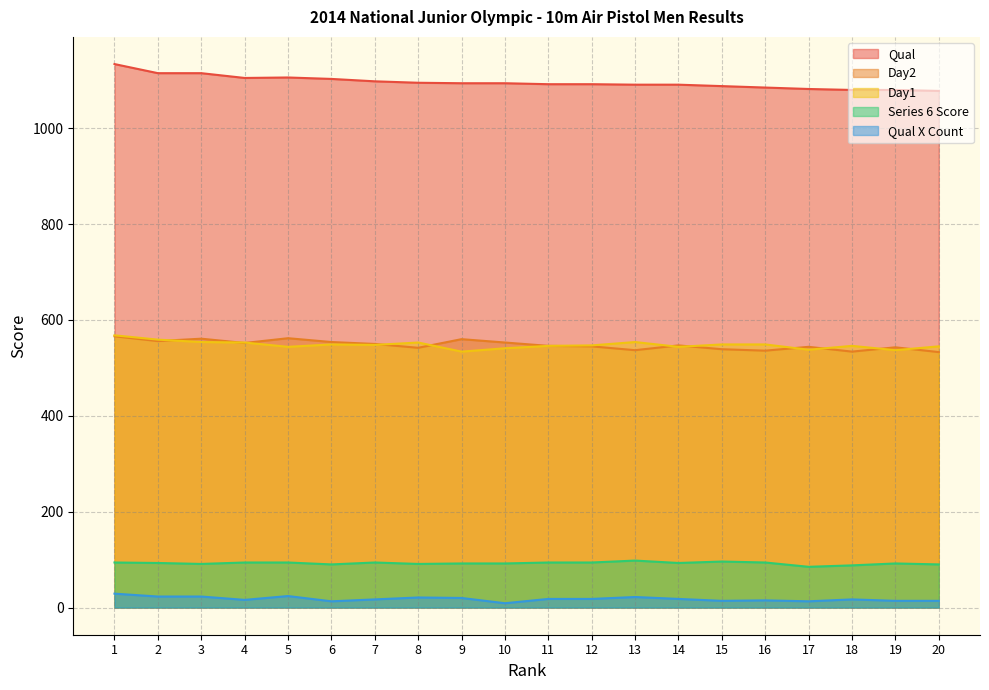

Between 14 and 5, which is larger?

5